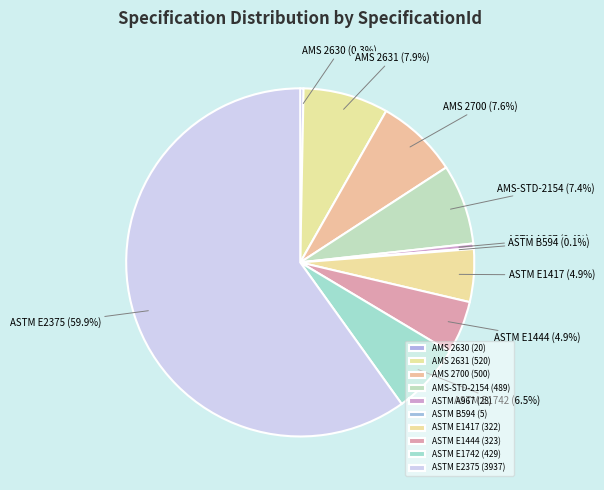

Is it true that AMS 2630 is 0% of the pie?

True